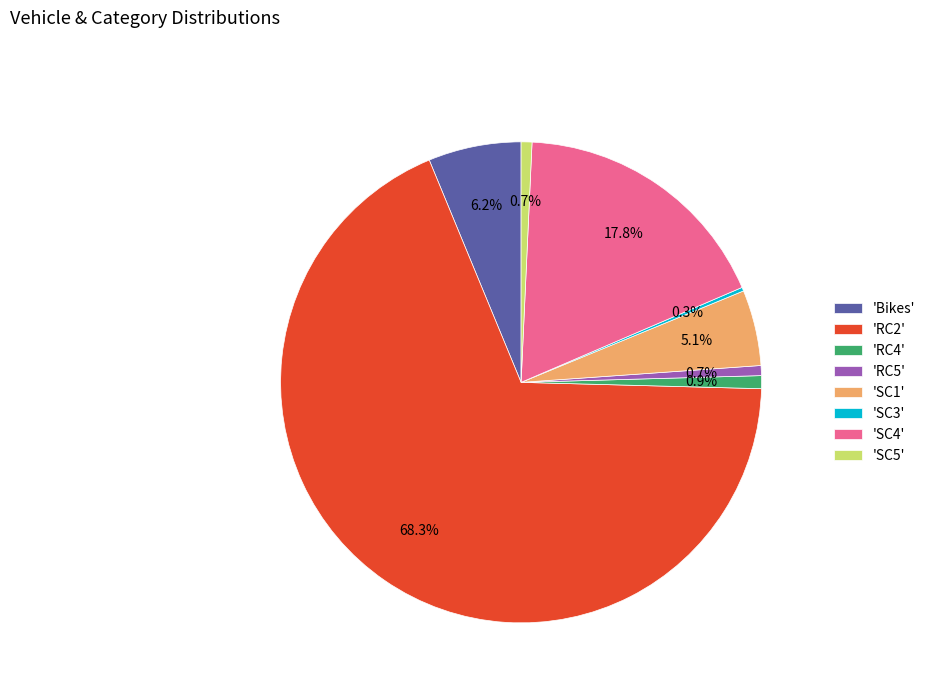

Which has a higher value, 'SC1' or 'RC5'?

'SC1'